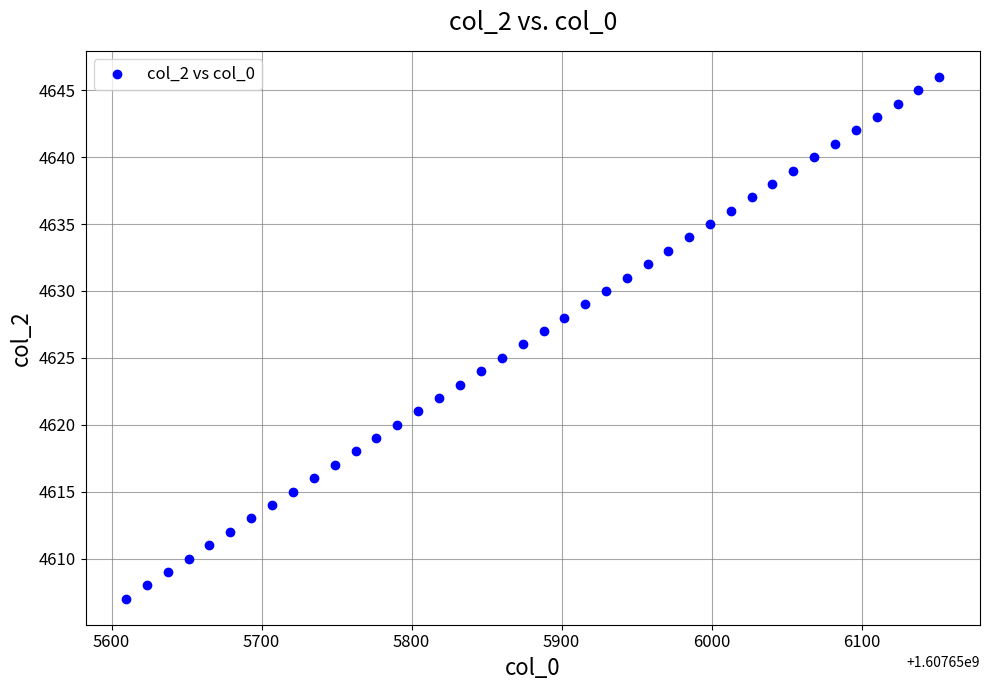

What is the range of Y values (max minus min)?

39